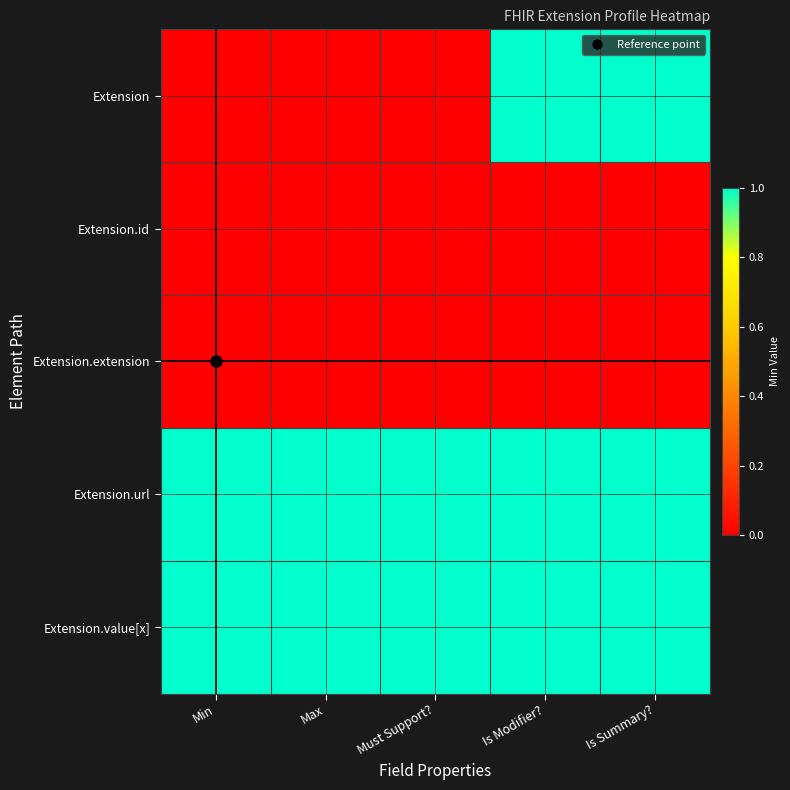

What is the spread (max minus min) of values at Min?

1